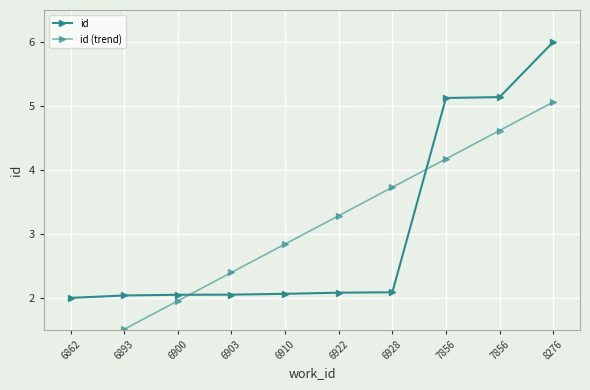

Between 6893 and 6900, which series saw the biggest shift?

id (trend)